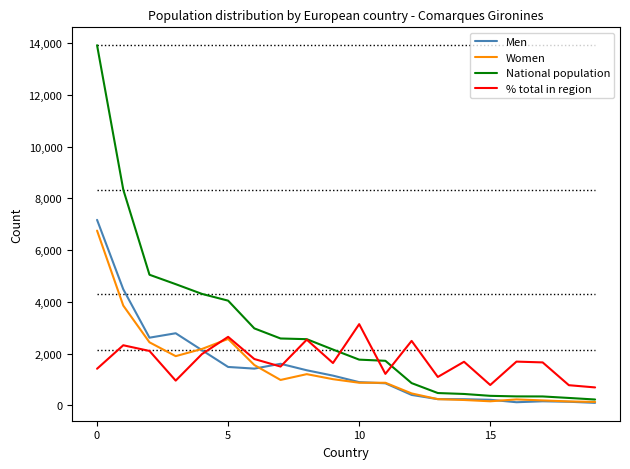

Which series has the largest total across all categories?

National population